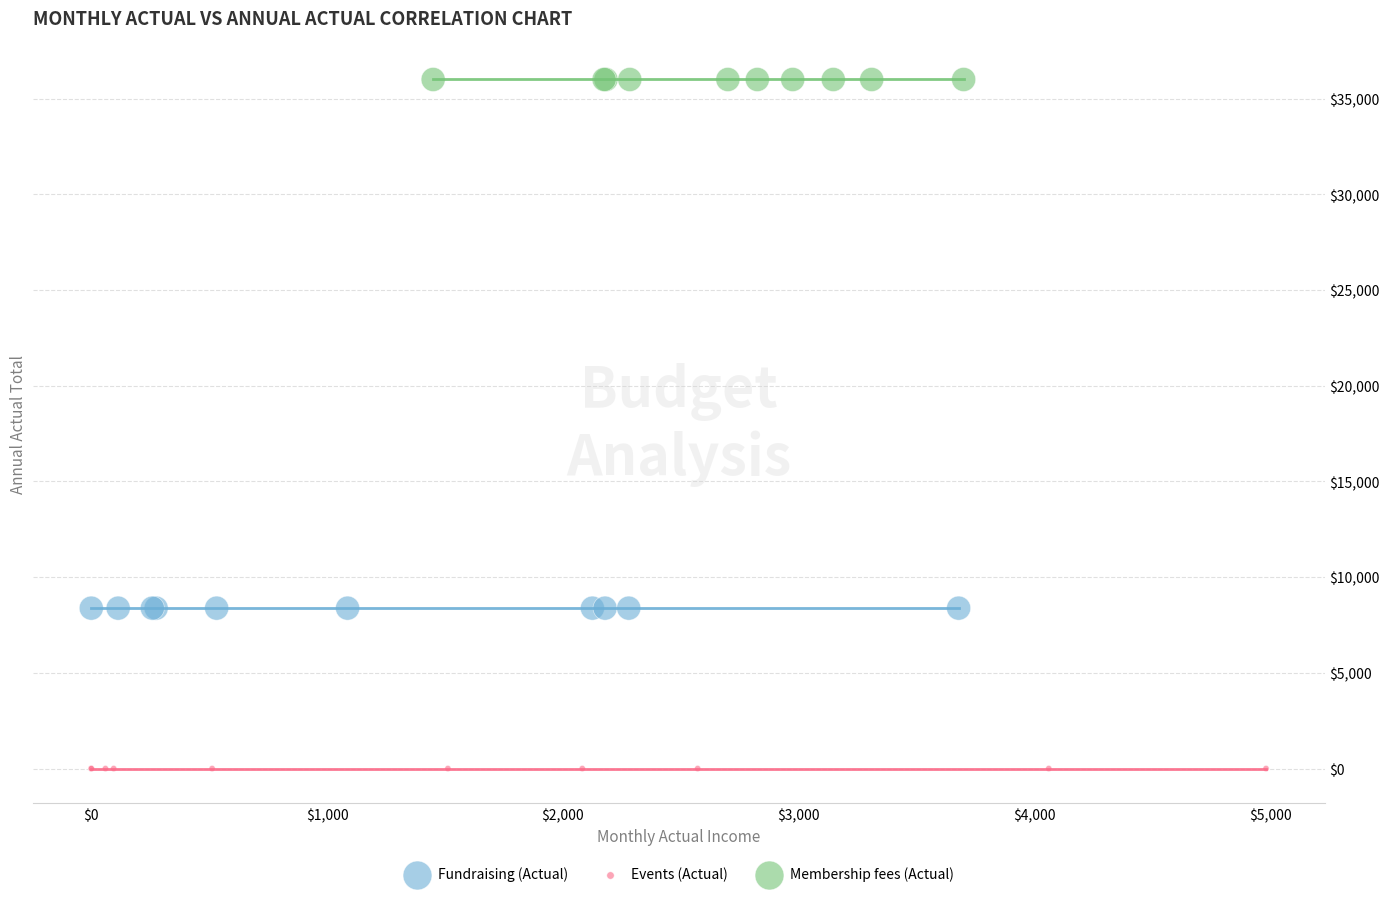

Which series contains the lowest Y value?

Events (Actual)